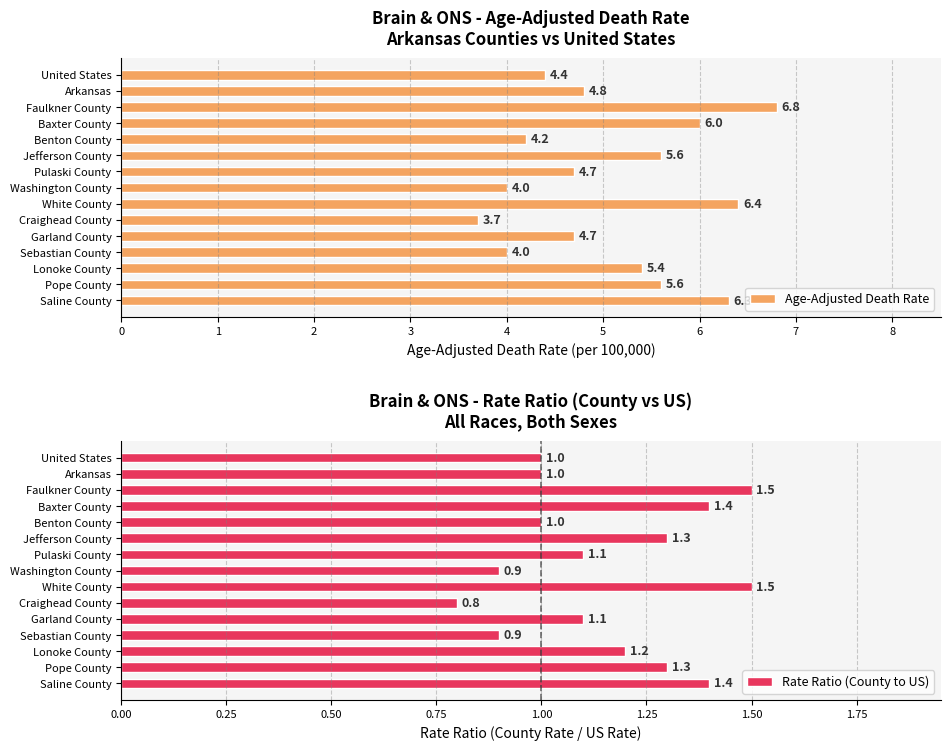

What is the approximate value of Rate Ratio (County to US) at Craighead County?

0.8